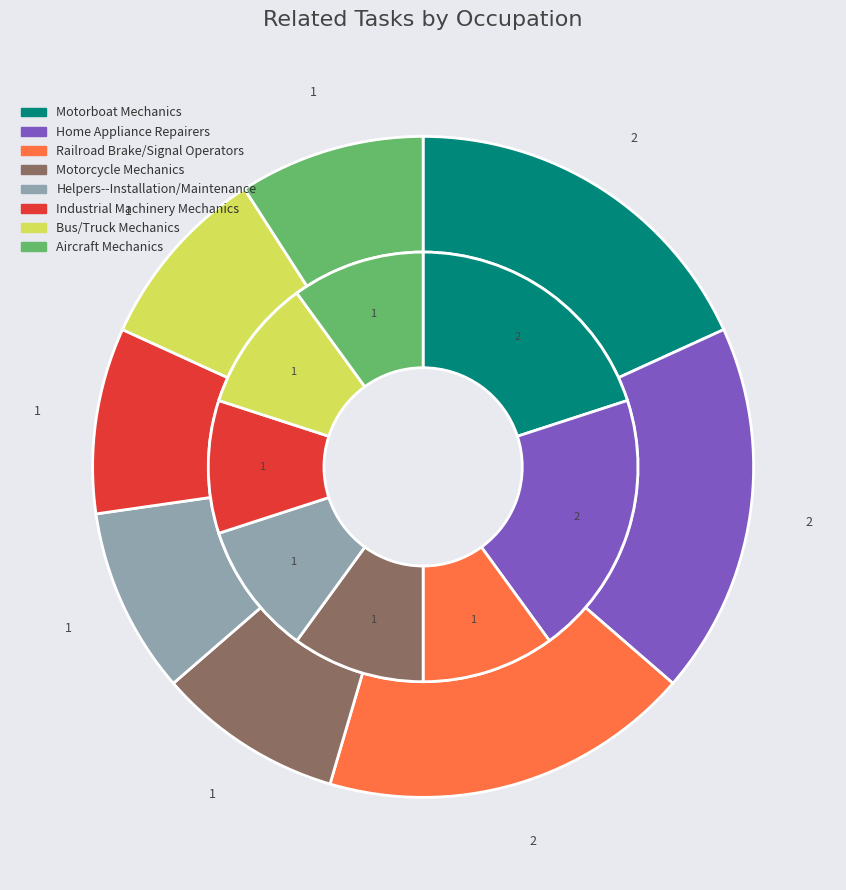

Does any single category account for the majority?

No